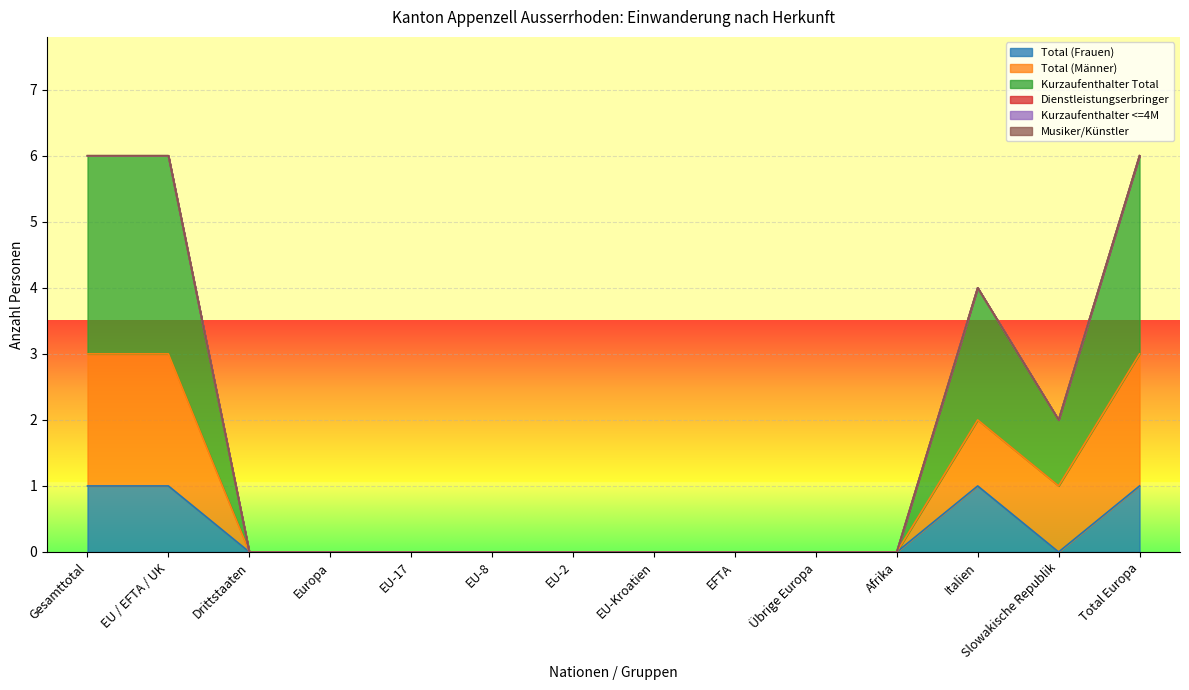

The value of Kurzaufenthalter Total at Europa is 0. True or false?

True